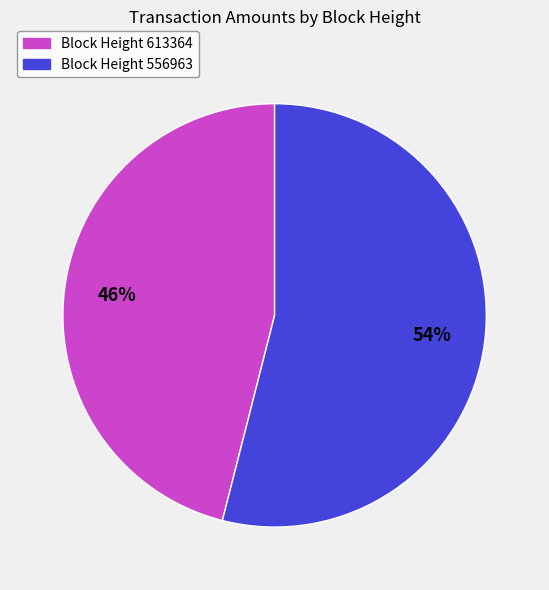

To the nearest percent, what is the difference between the largest and smallest slice percentages?

8%